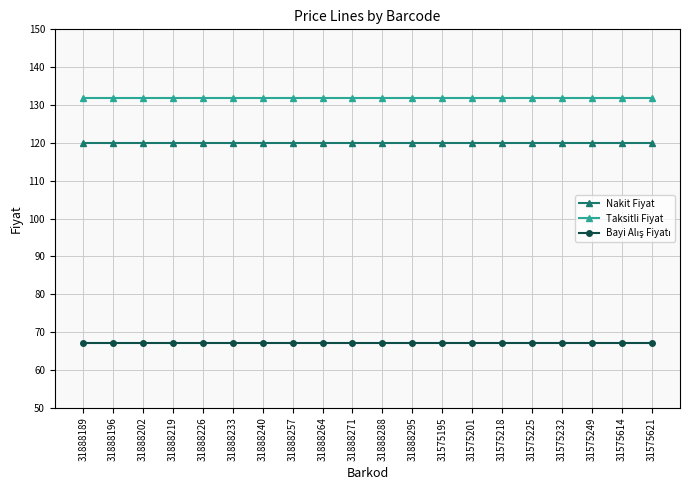

At how many categories does at least one series exceed 130?

20